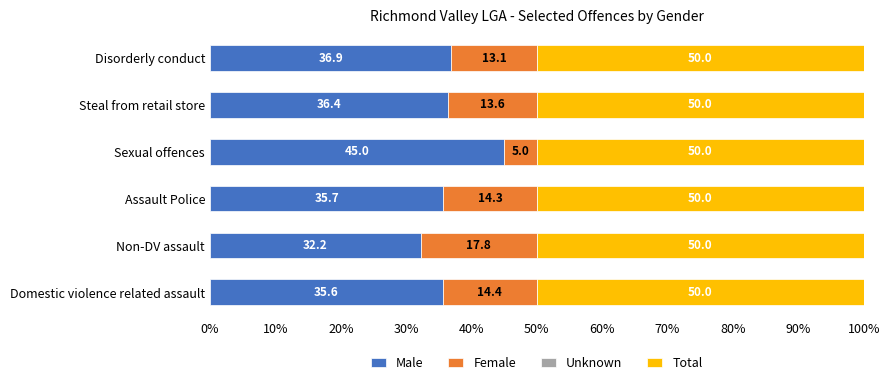

Count the number of categories in the chart.

6